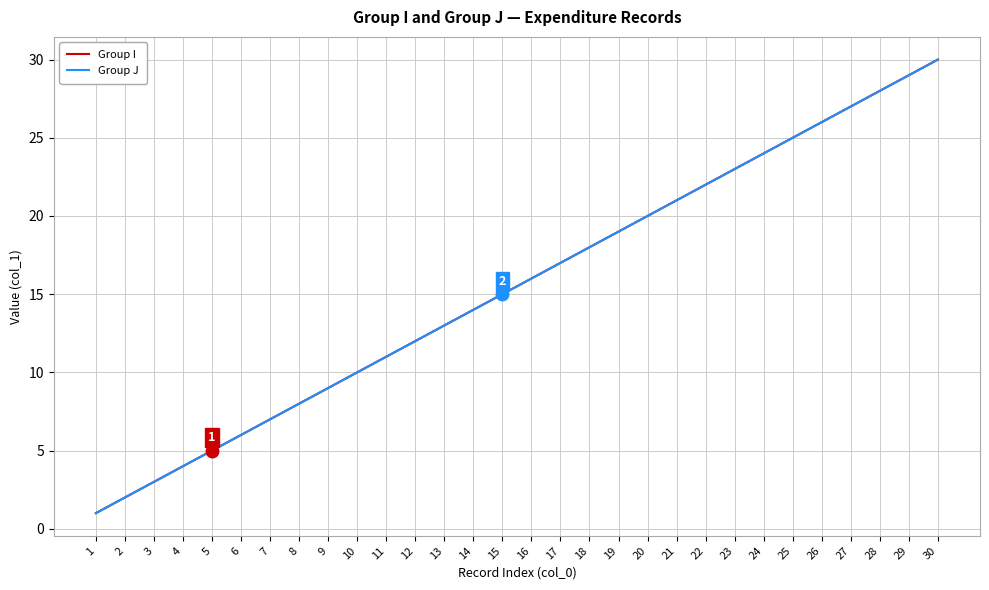

What is the sum of all Group J values?

465